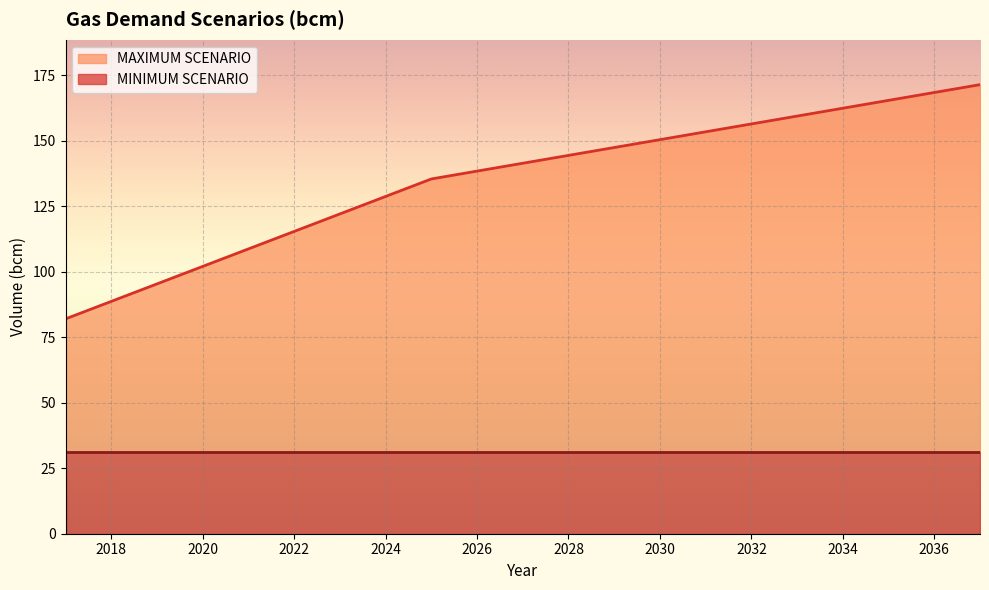

How many data points are less than 141?

10